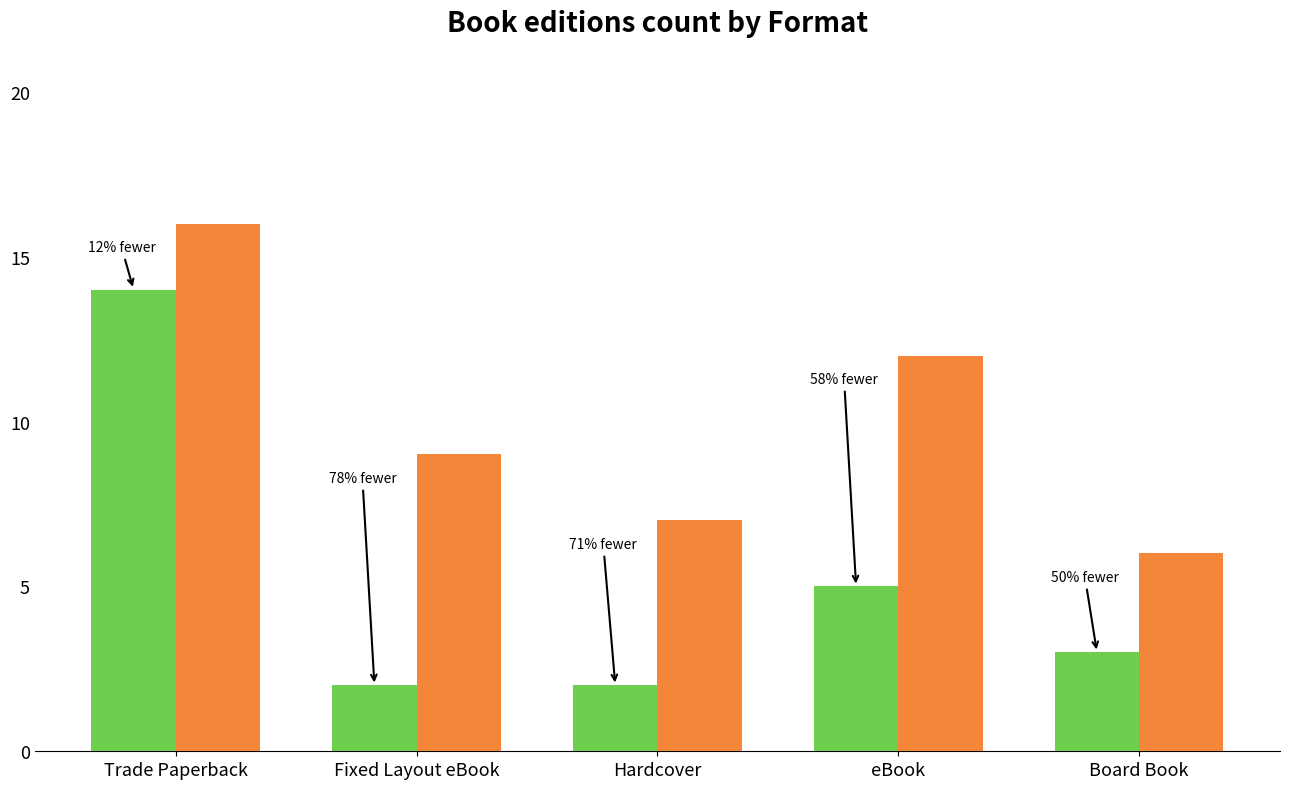

What is the total value across all series at Trade Paperback?

30